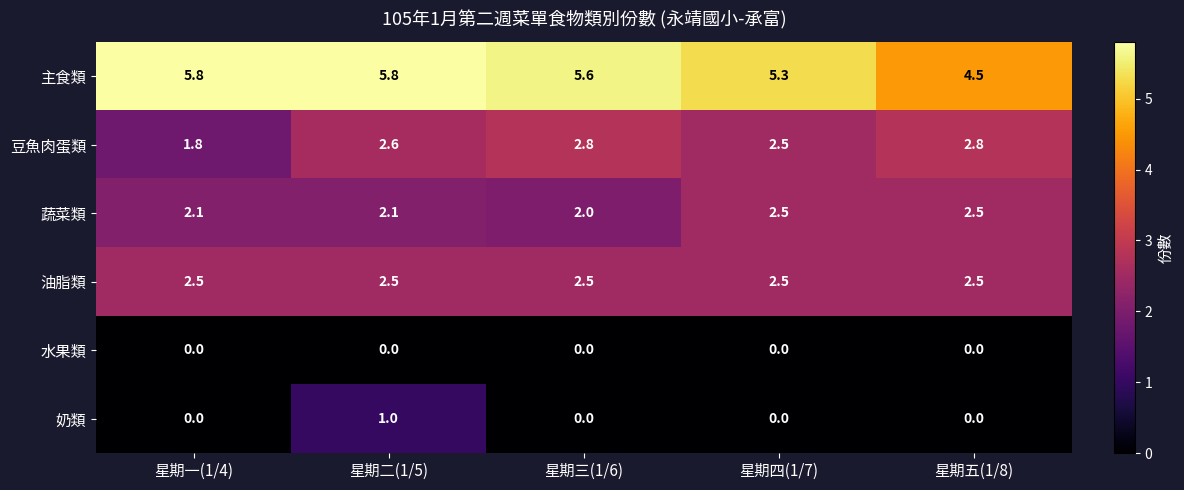

Read the 奶類 value at 星期二(1/5).

1.0